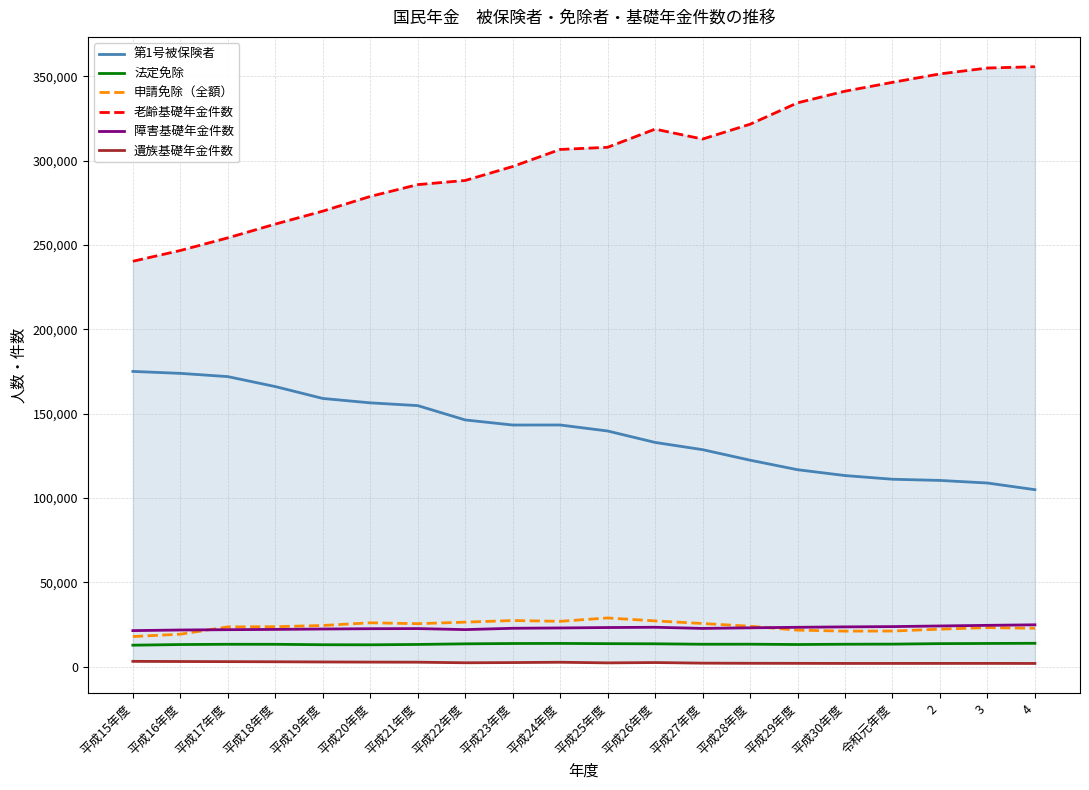

In 障害基礎年金件数, how many points are higher than both neighbors (excluding endpoints)?

2